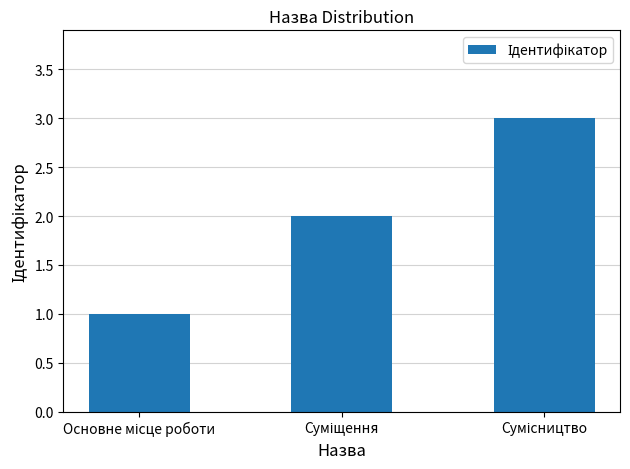

What is the greatest value displayed?

3